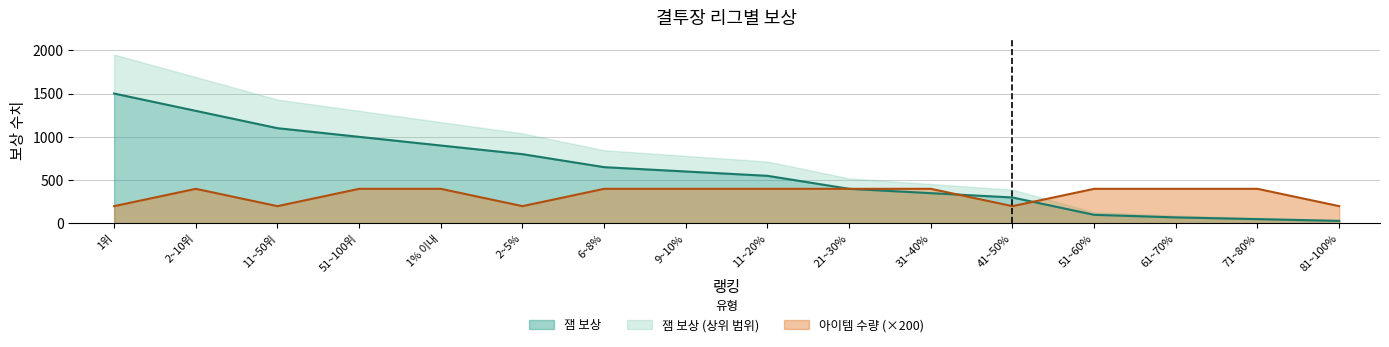

What is the minimum value for 아이템 수량?

200